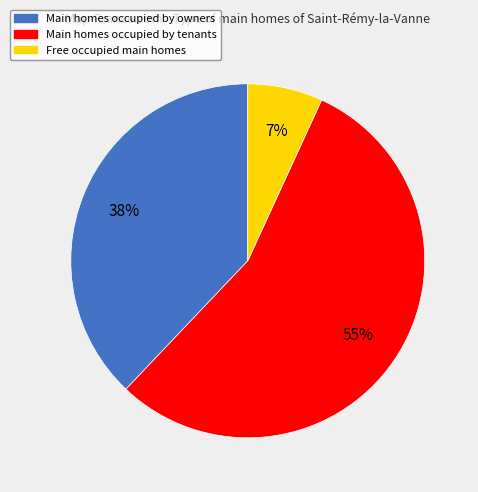

To the nearest percent, what is the average slice percentage?

33%